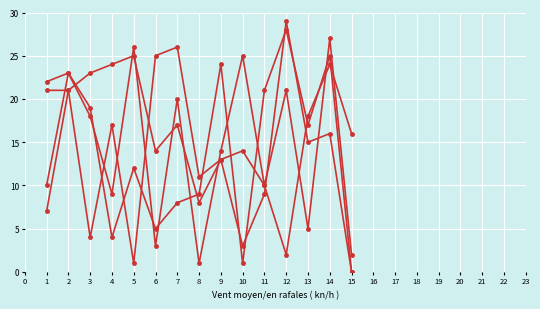

Does the chart have visible grid lines?

Yes